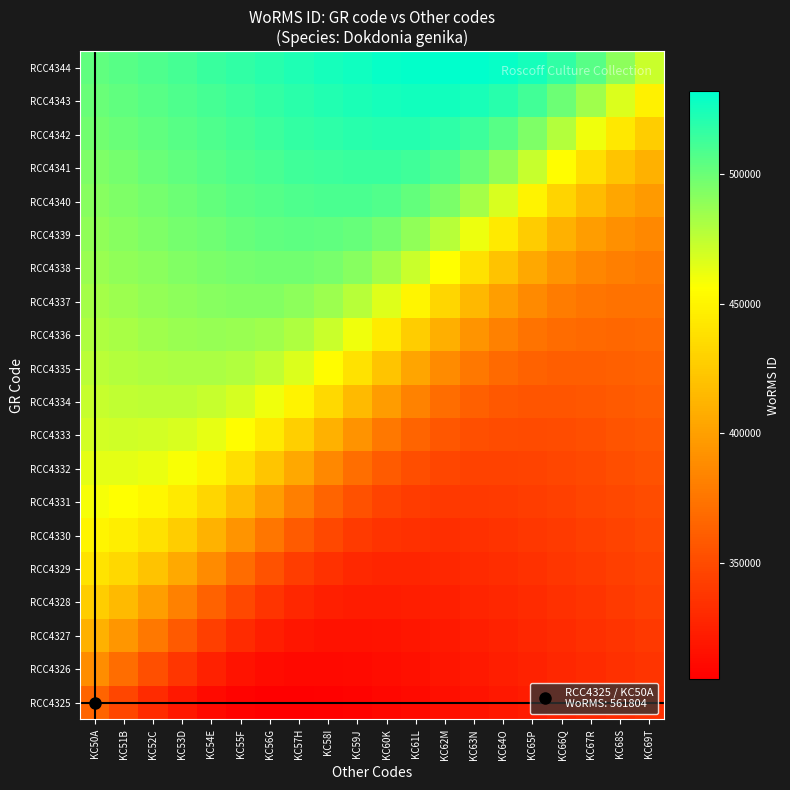

Which series has the largest total across all categories?

RCC4344